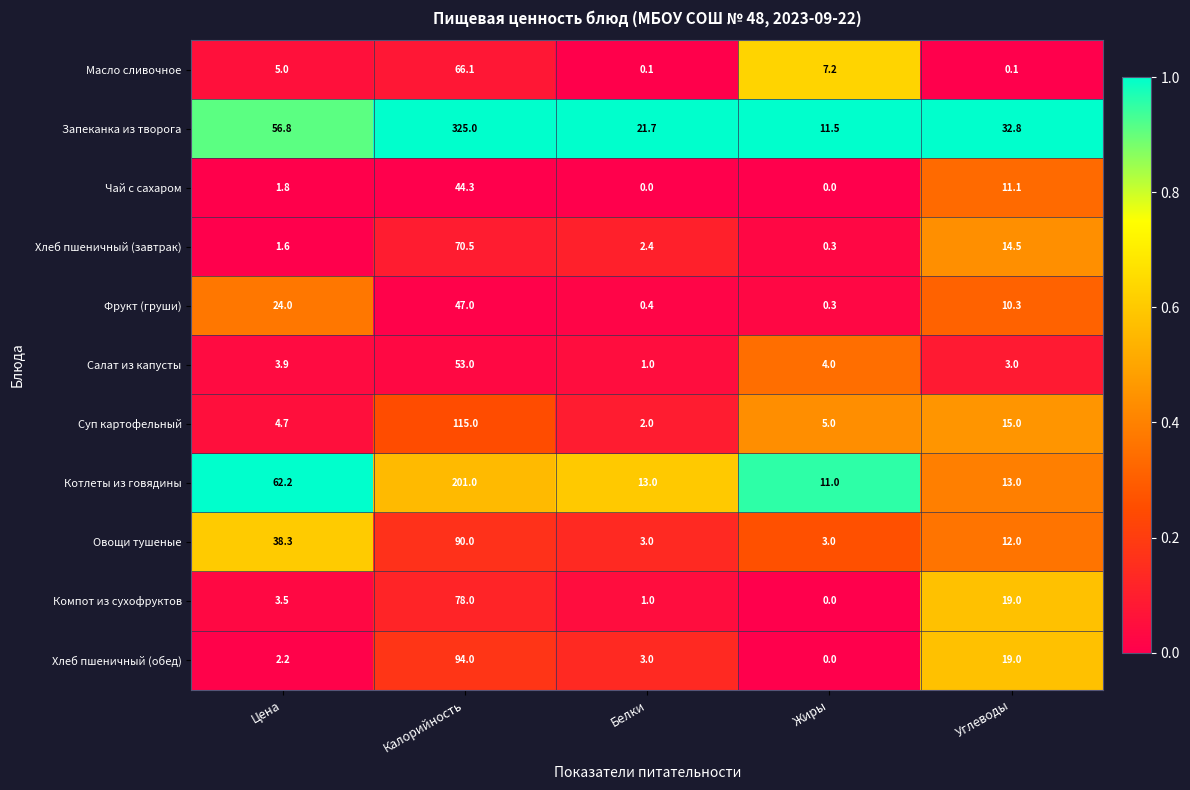

What is the spread (max minus min) of values at Жиры?

11.5